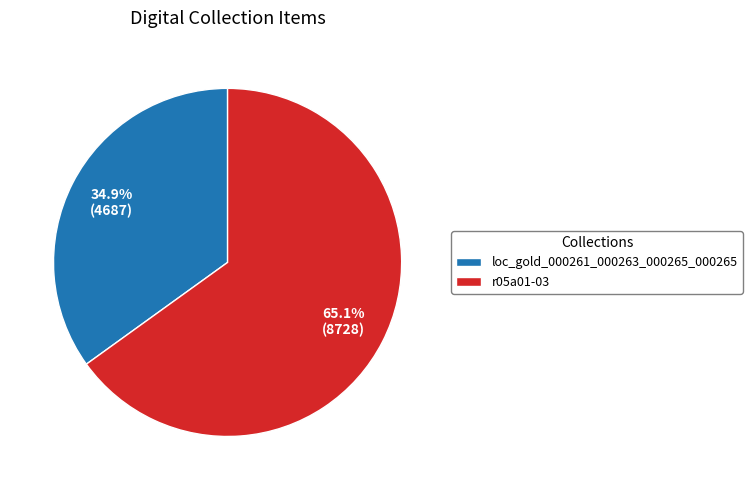

What is the ratio of the value at r05a01-03 to the value at loc_gold_000261_000263_000265_000265?

1.9